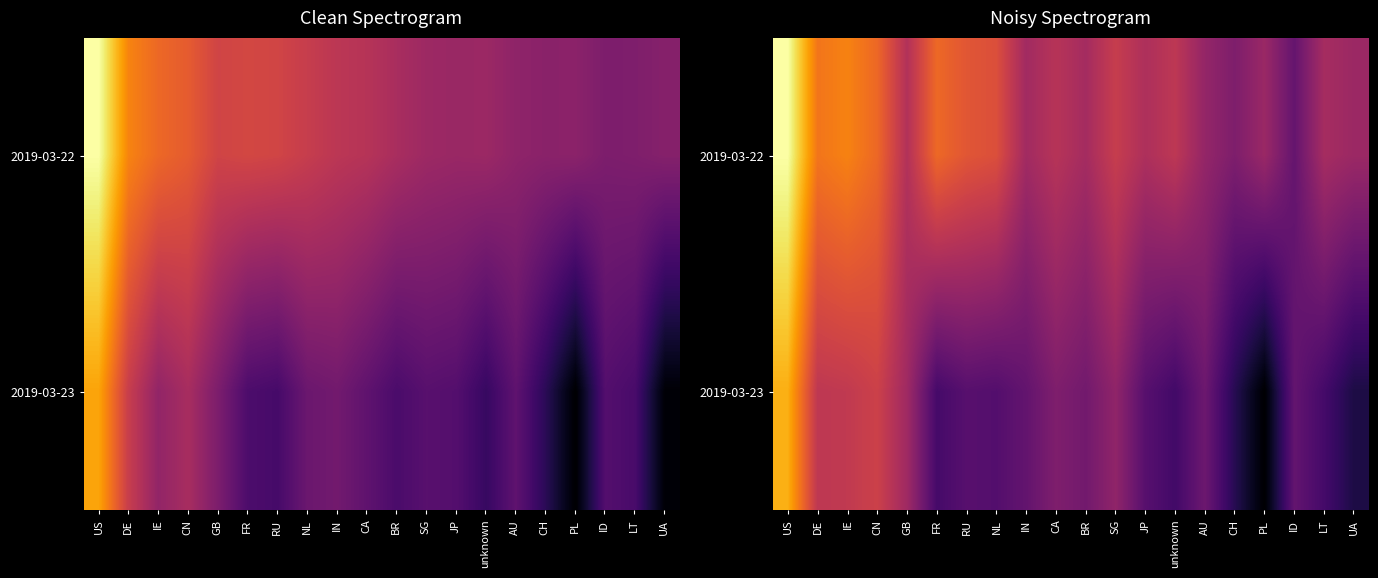

The 2019-03-23 series shows 8.2 at AU. True or false?

True